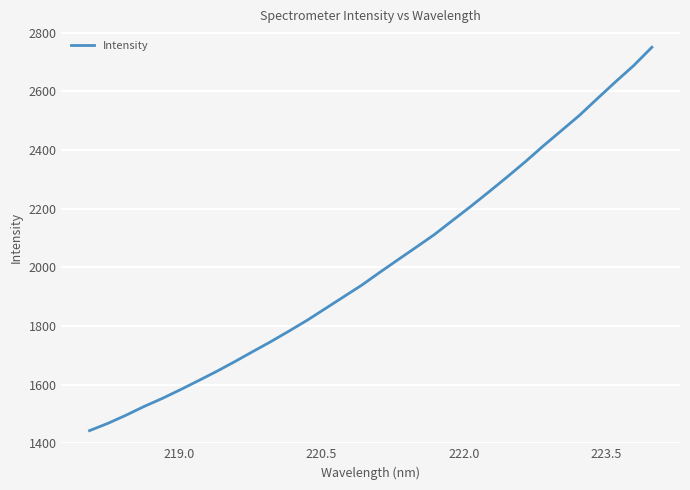

What is the maximum value shown in the chart?

2750.9